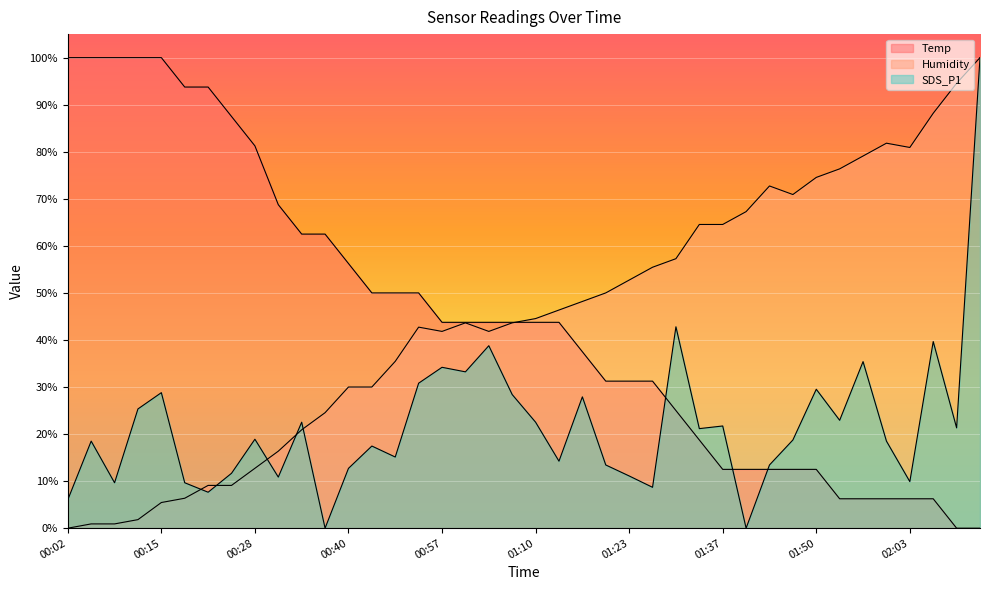

What is the label of the 27th point from the right?

00:44